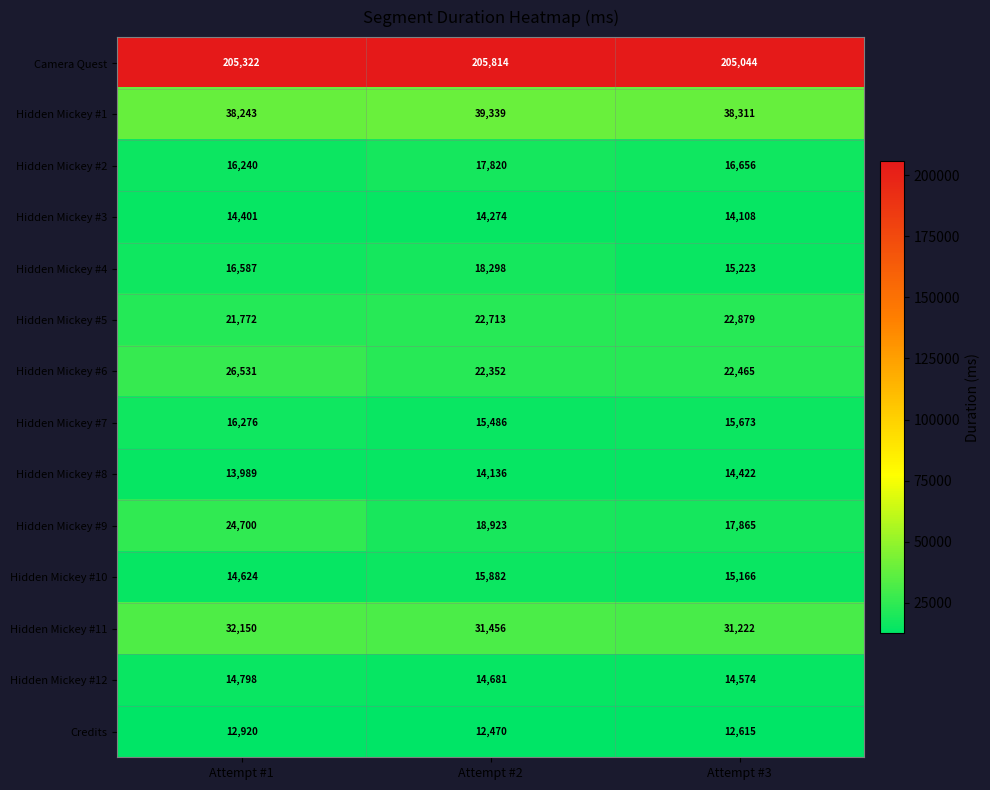

What is the total value across all series at Attempt #2?

463644